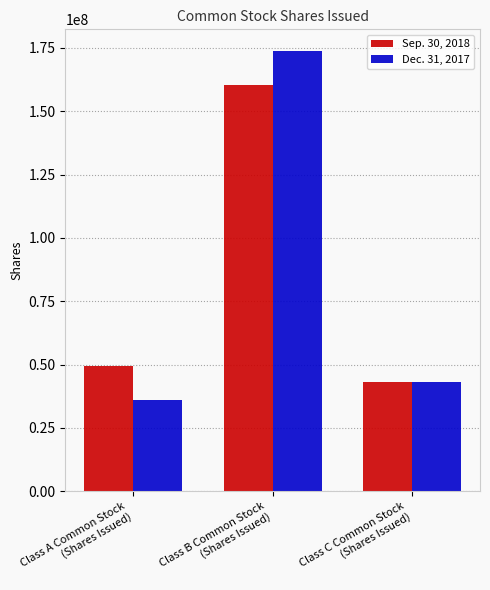

What is the maximum value shown in the chart?

173624000